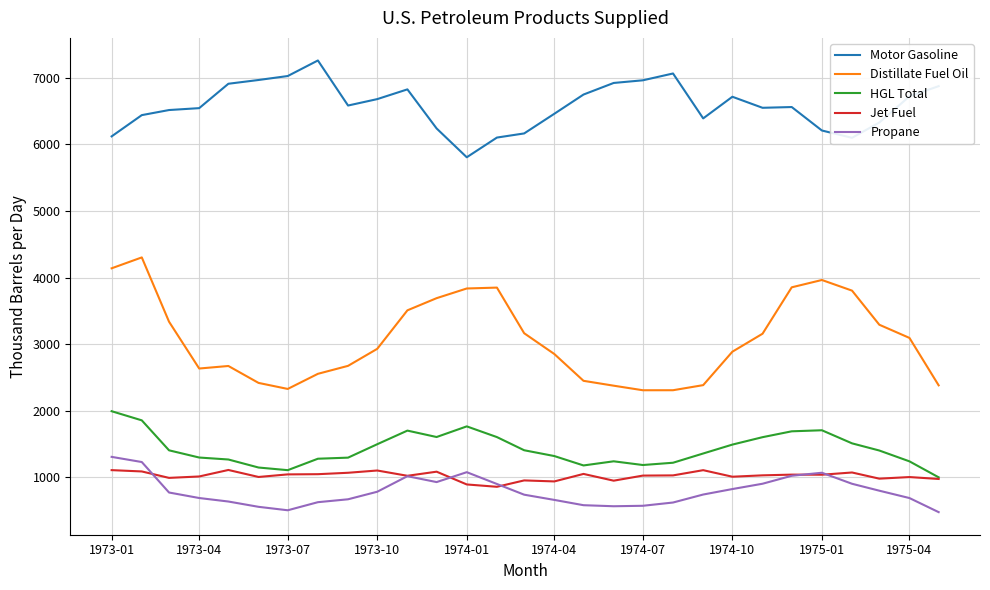

True or false: Motor Gasoline and HGL Total intersect in this chart.

False